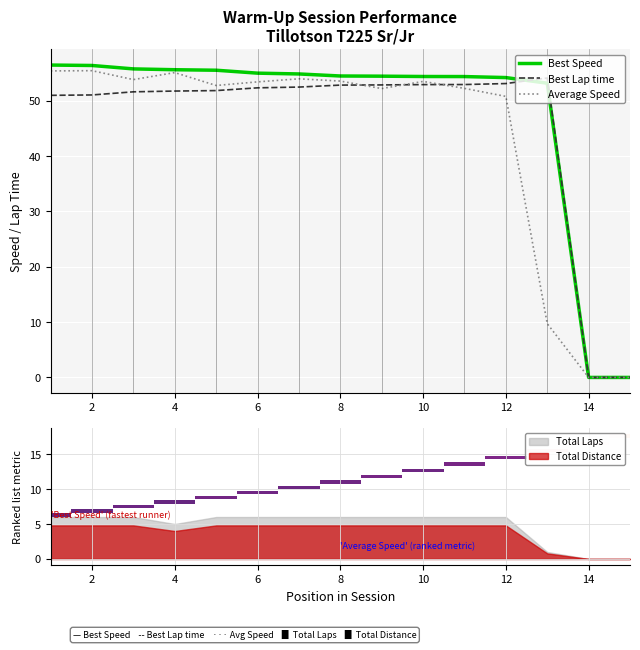

Reading left to right, extract all data points from this chart.

Best Speed: 56.5	56.4	55.8	55.6	55.5	55.0	54.9	54.5	54.5	54.4	54.4	54.2	53.2	0.0	0.0
Best Lap time: 51.0	51.1	51.6	51.8	51.9	52.4	52.5	52.8	52.9	52.9	53.0	53.1	54.1	0.0	0.0
Average Speed: 55.4	55.5	53.8	55.1	52.8	53.4	54.0	53.6	52.2	53.5	52.3	50.8	9.7	0.0	0.0